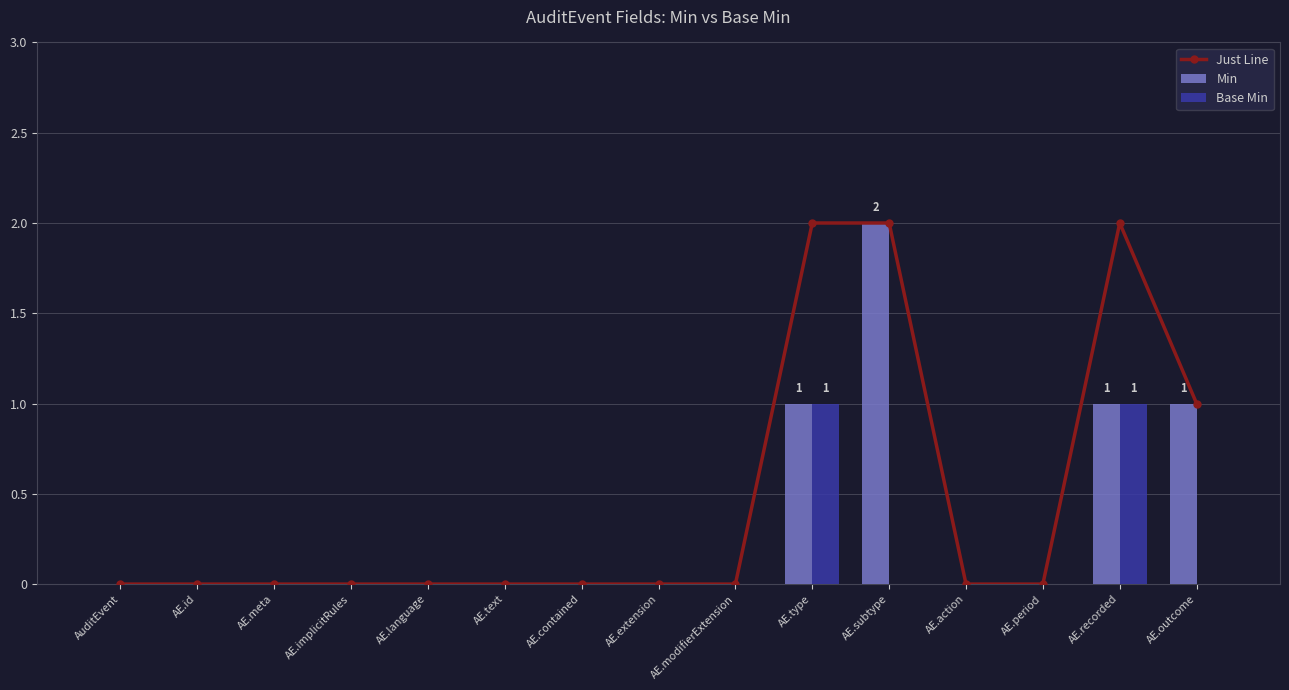

Reading left to right, transcribe all the data shown in this chart.

Just Line: AuditEvent=0	AE.id=0	AE.meta=0	AE.implicitRules=0	AE.language=0	AE.text=0	AE.contained=0	AE.extension=0	AE.modifierExtension=0	AE.type=2	AE.subtype=2	AE.action=0	AE.period=0	AE.recorded=2	AE.outcome=1
Min: AuditEvent=0	AE.id=0	AE.meta=0	AE.implicitRules=0	AE.language=0	AE.text=0	AE.contained=0	AE.extension=0	AE.modifierExtension=0	AE.type=1	AE.subtype=2	AE.action=0	AE.period=0	AE.recorded=1	AE.outcome=1
Base Min: AuditEvent=0	AE.id=0	AE.meta=0	AE.implicitRules=0	AE.language=0	AE.text=0	AE.contained=0	AE.extension=0	AE.modifierExtension=0	AE.type=1	AE.subtype=0	AE.action=0	AE.period=0	AE.recorded=1	AE.outcome=0